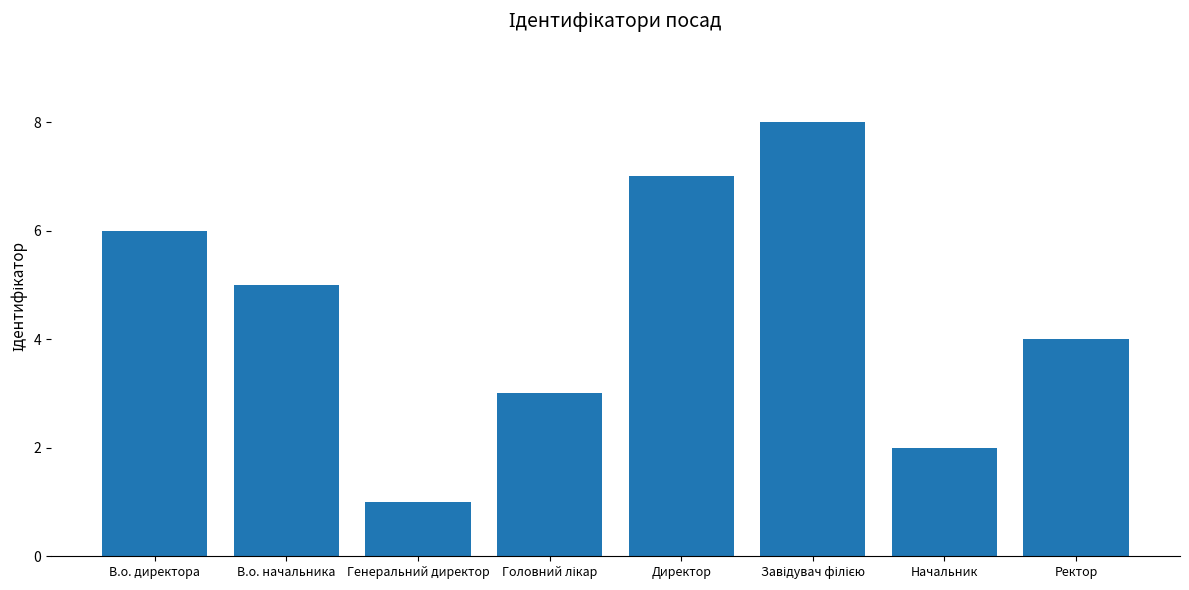

How many values are between 3 and 7?

5